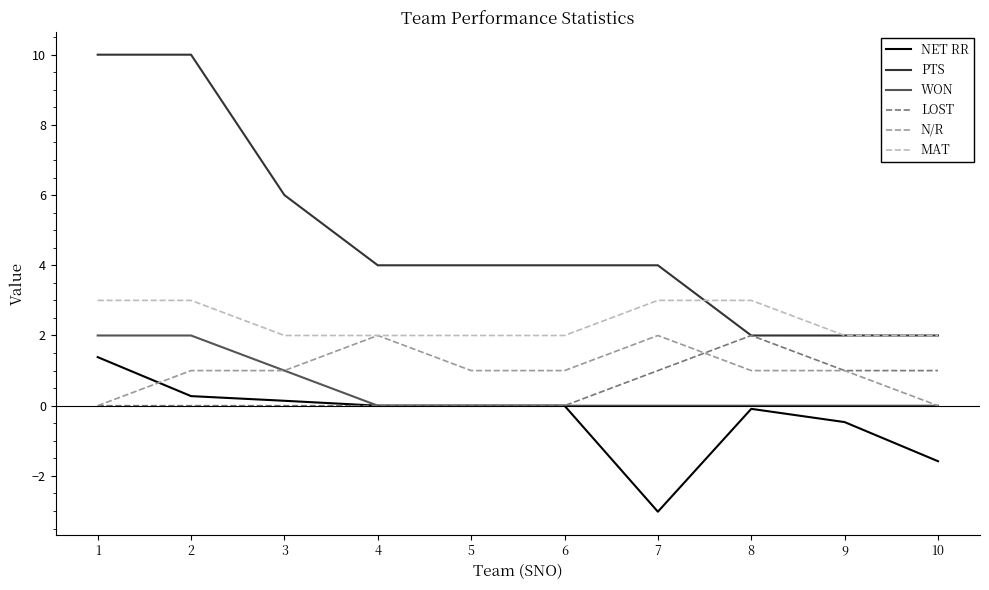

Count the number of data series in this chart.

6